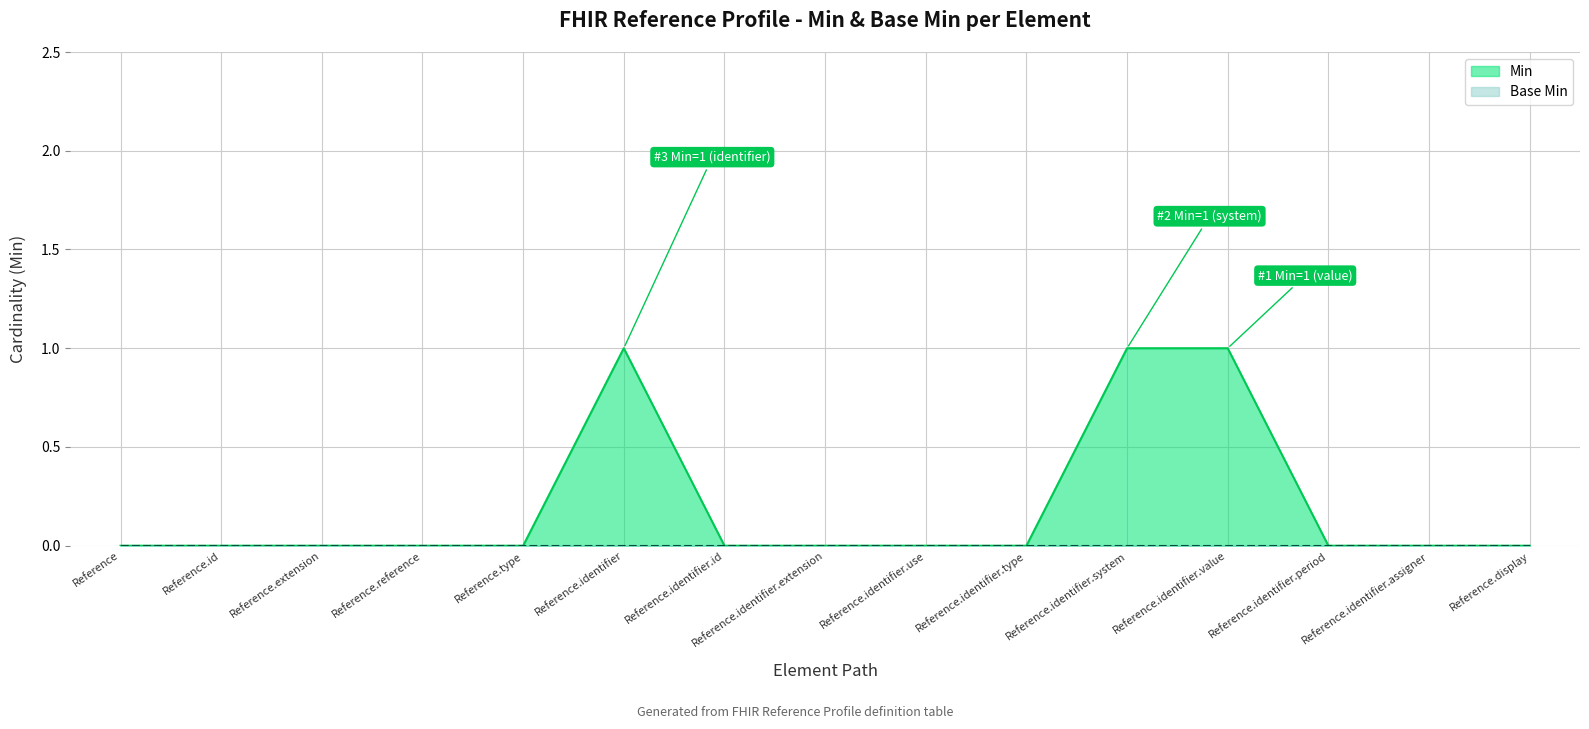

What is the maximum value shown in the chart?

1